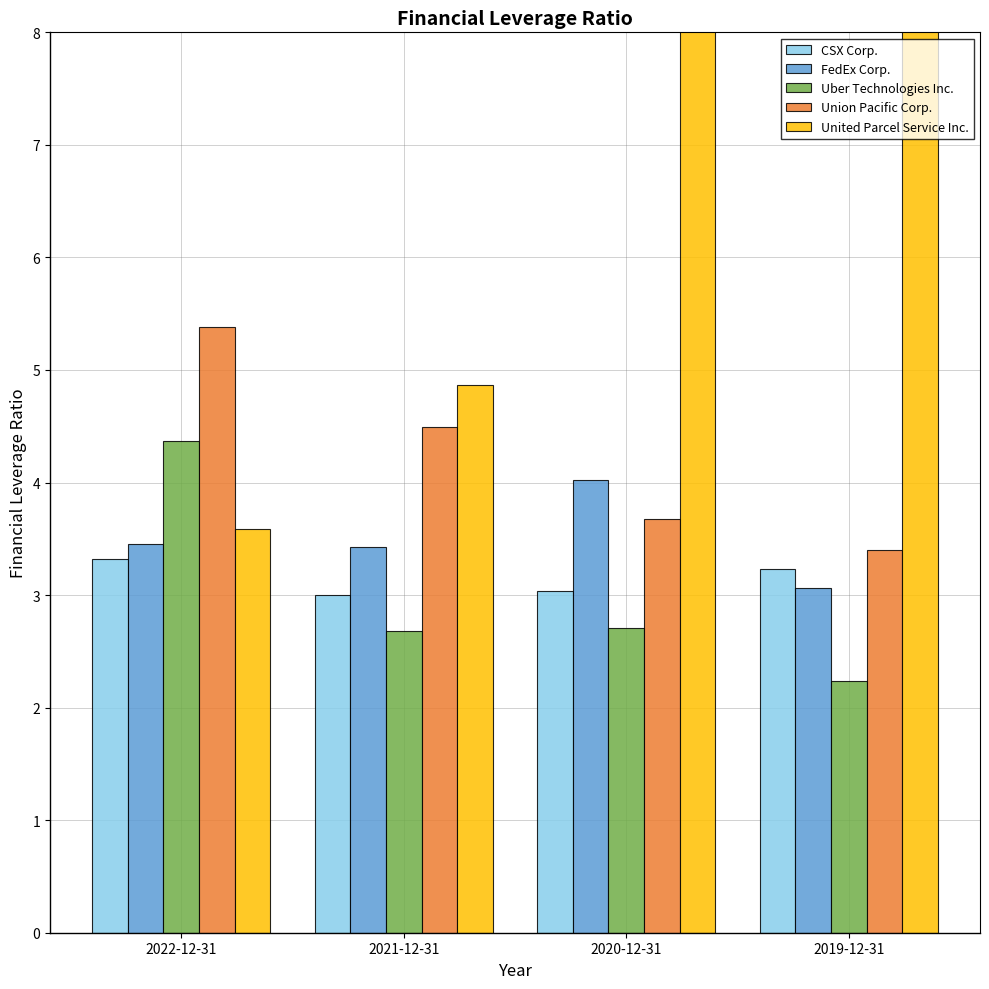

What is the sum of all United Parcel Service Inc. values?

121.2